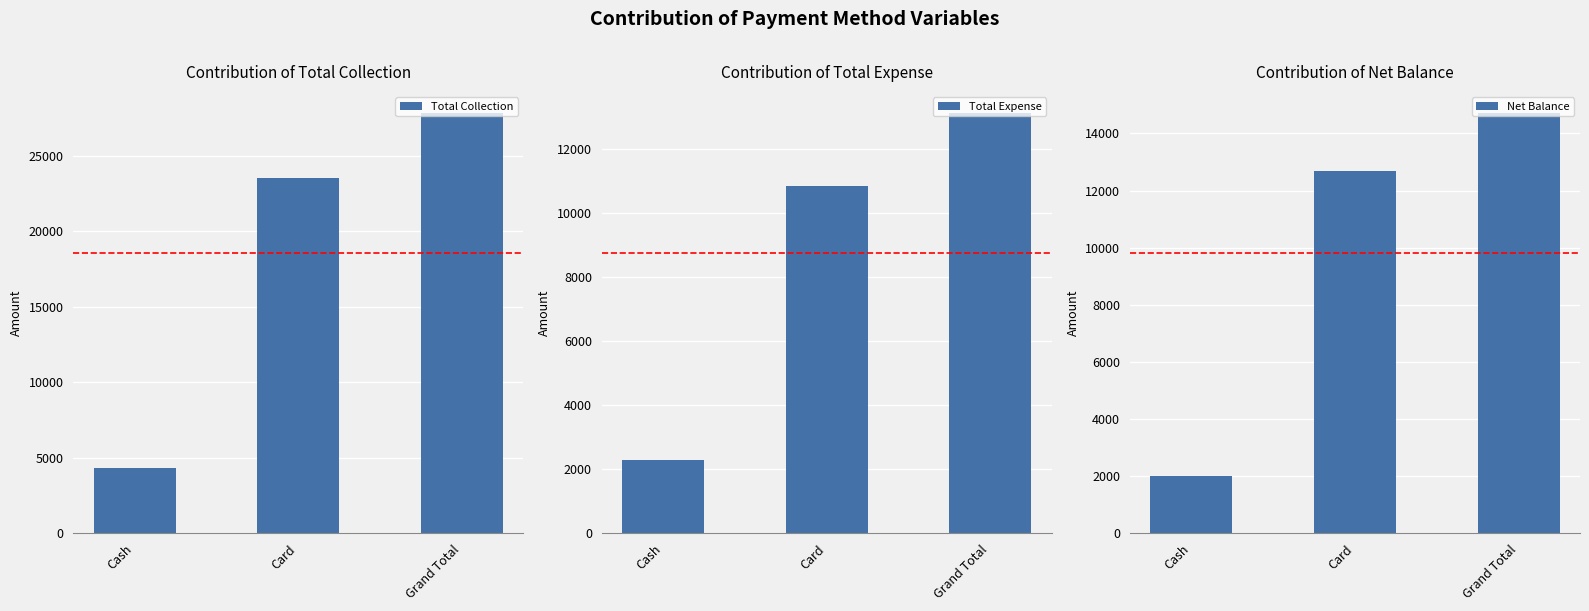

Reading right to left, transcribe all the data shown in this chart.

Total Collection: 27850	23550	4300
Total Expense: 13130	10854	2276
Net Balance: 14720	12696	2024